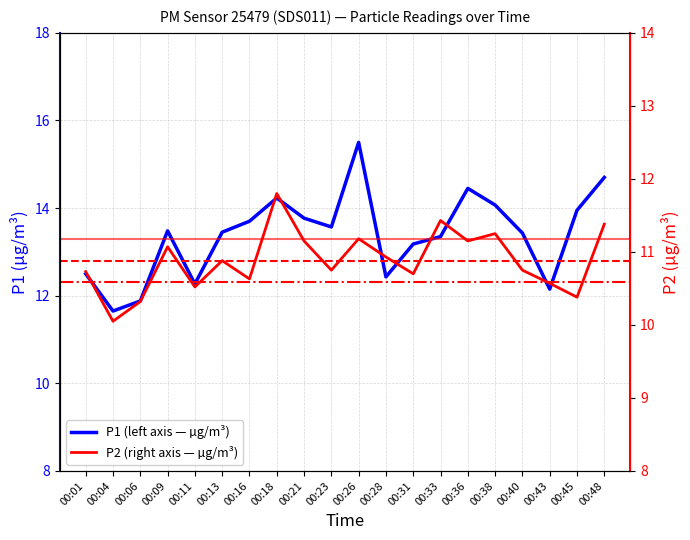

What is the total value across all series at 00:09?

24.6